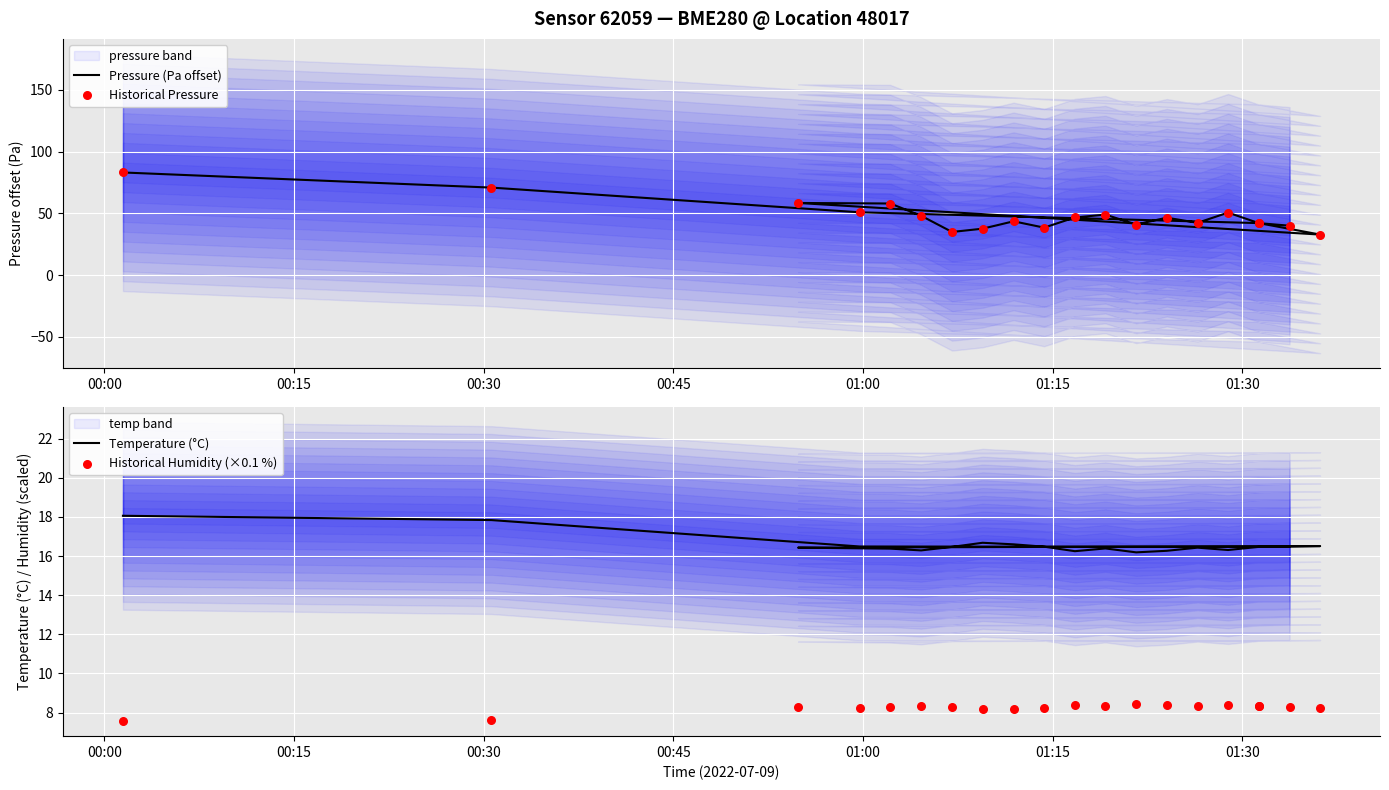

Which series contains the highest Y value?

Pressure (Pa offset)